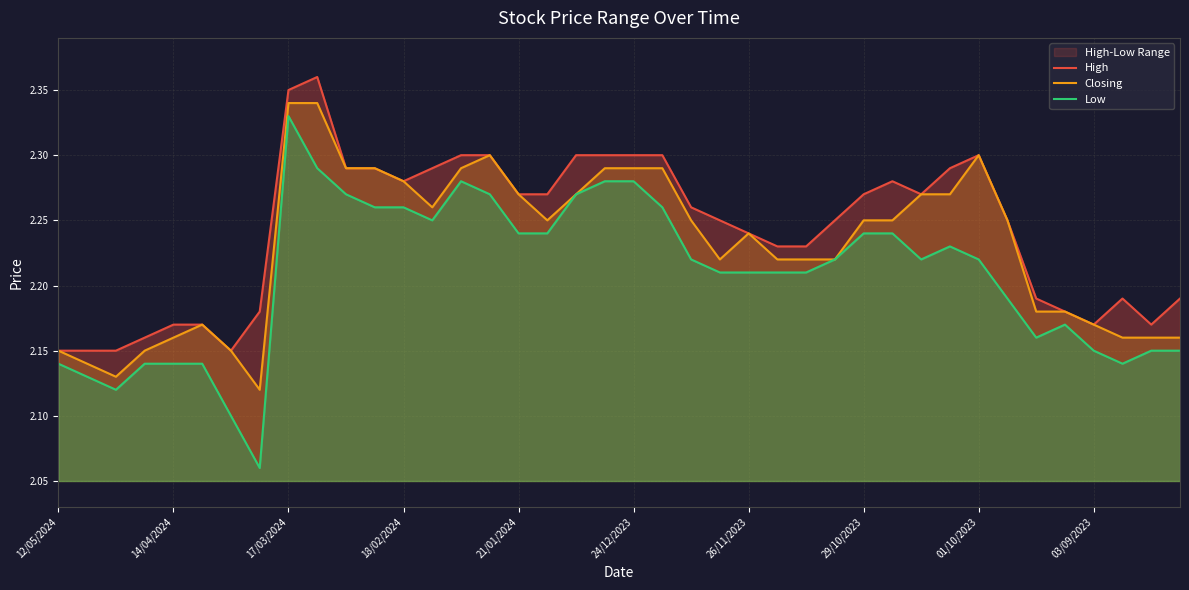

What is the minimum value for High?

2.1